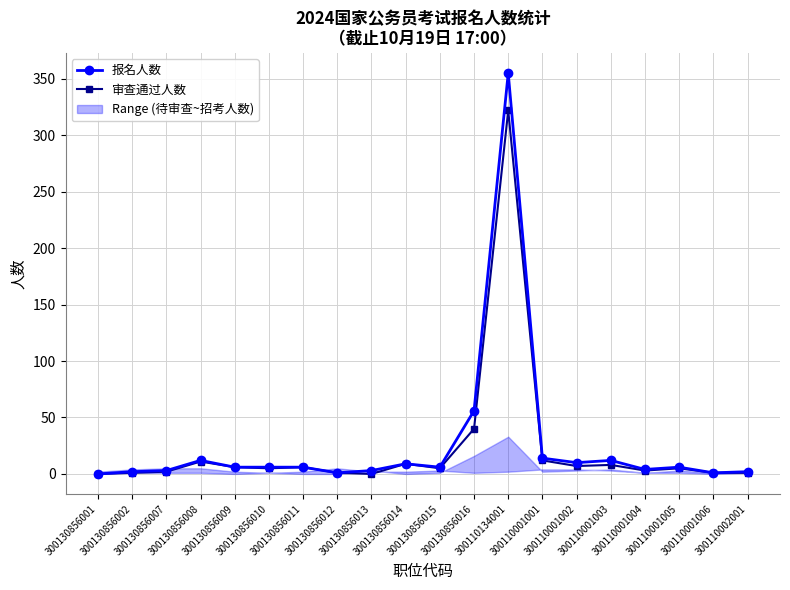

Which series has the largest total across all categories?

报名人数